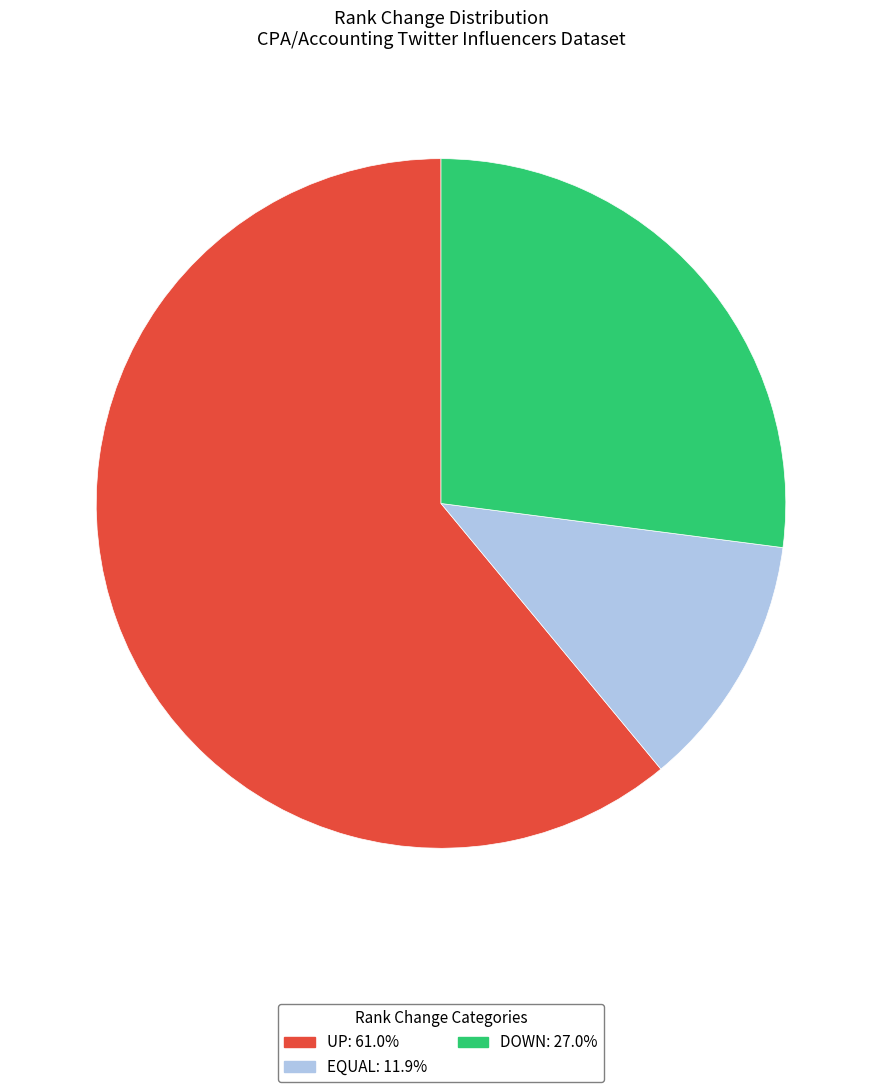

Is there a majority slice in this chart?

Yes